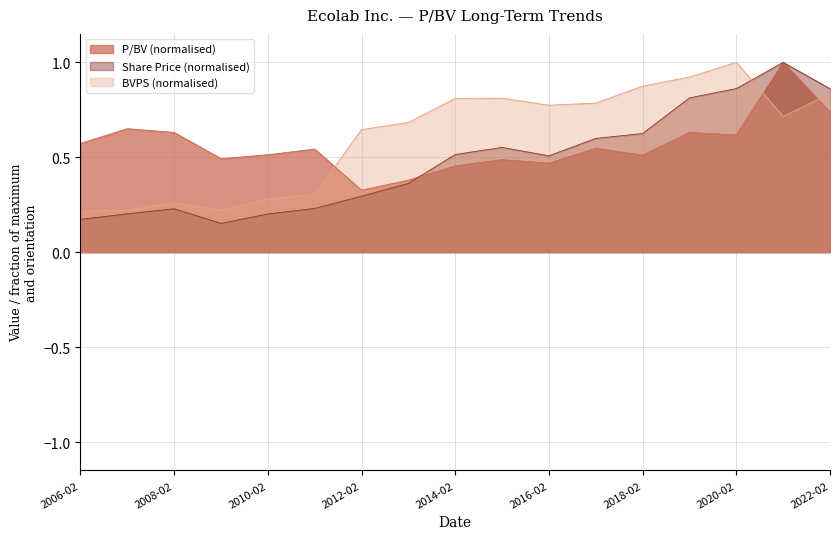

True or false: BVPS and P/BV cross at least once.

True